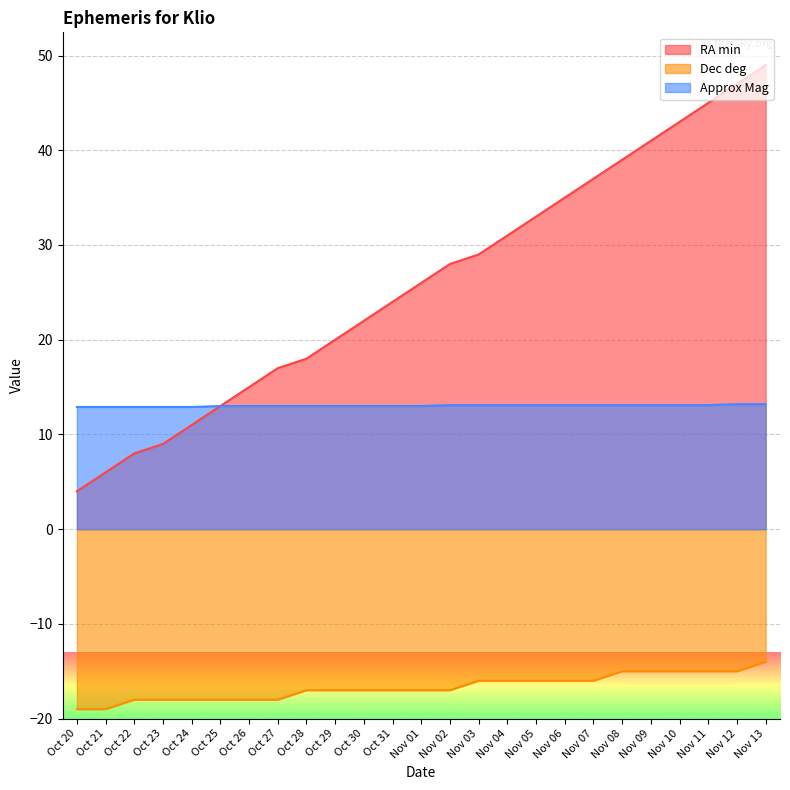

Rank the categories by RA min value from lowest to highest.

Oct 20, Oct 21, Oct 22, Oct 23, Oct 24, Oct 25, Oct 26, Oct 27, Oct 28, Oct 29, Oct 30, Oct 31, Nov 01, Nov 02, Nov 03, Nov 04, Nov 05, Nov 06, Nov 07, Nov 08, Nov 09, Nov 10, Nov 11, Nov 12, Nov 13